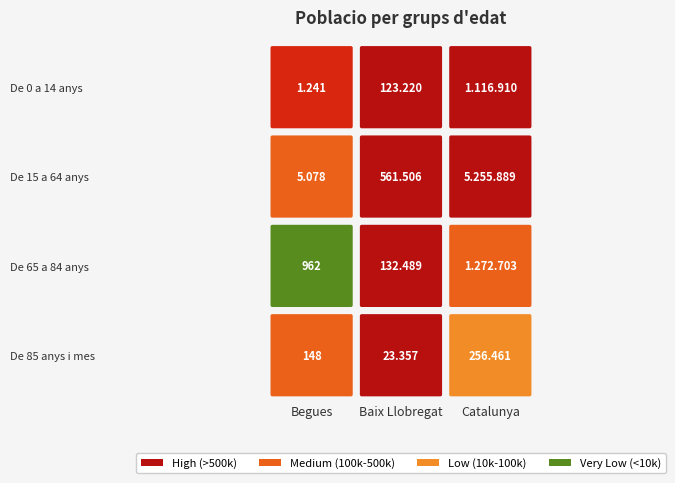

The value of De 85 anys i mes at Catalunya is 94106. True or false?

False